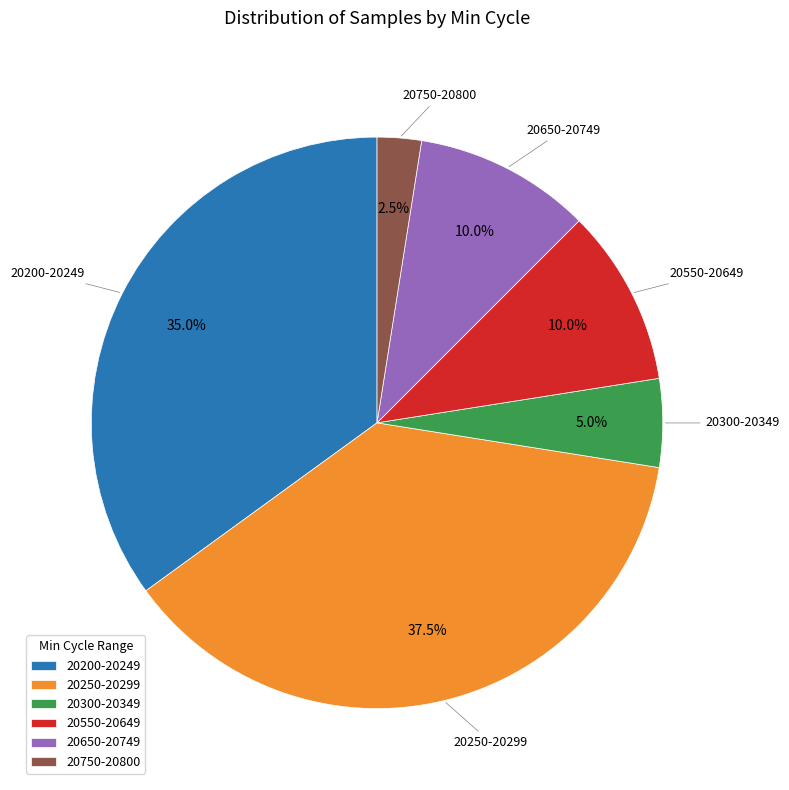

Which category has the smallest portion of the pie?

20750-20800